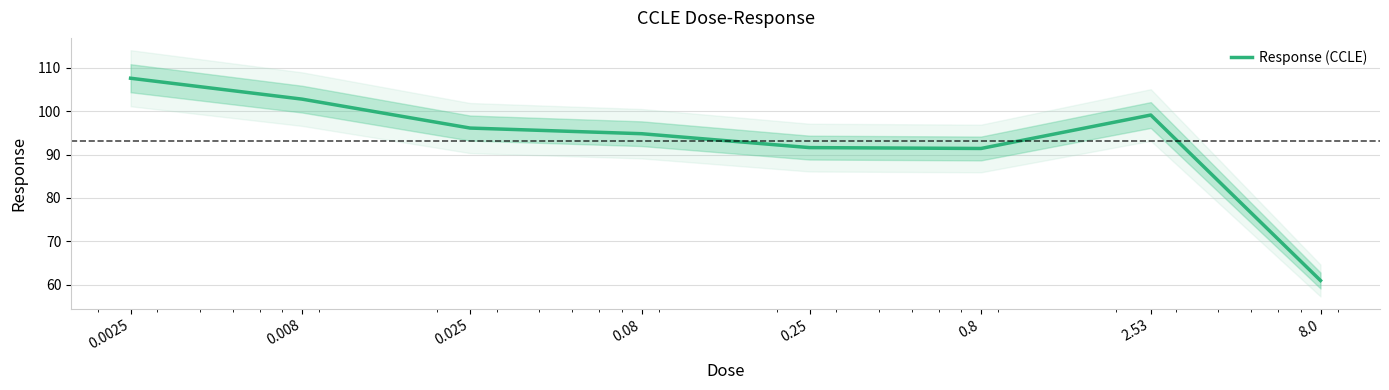

Reading left to right, extract all data points from this chart.

107.6	102.8	96.1	94.8	91.6	91.4	99.1	61.0